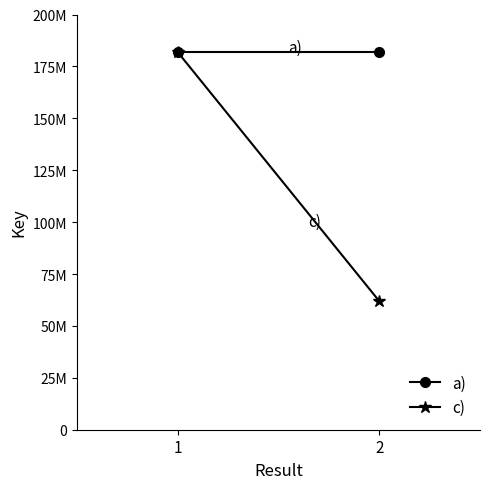

At which label does a) reach its peak?

1